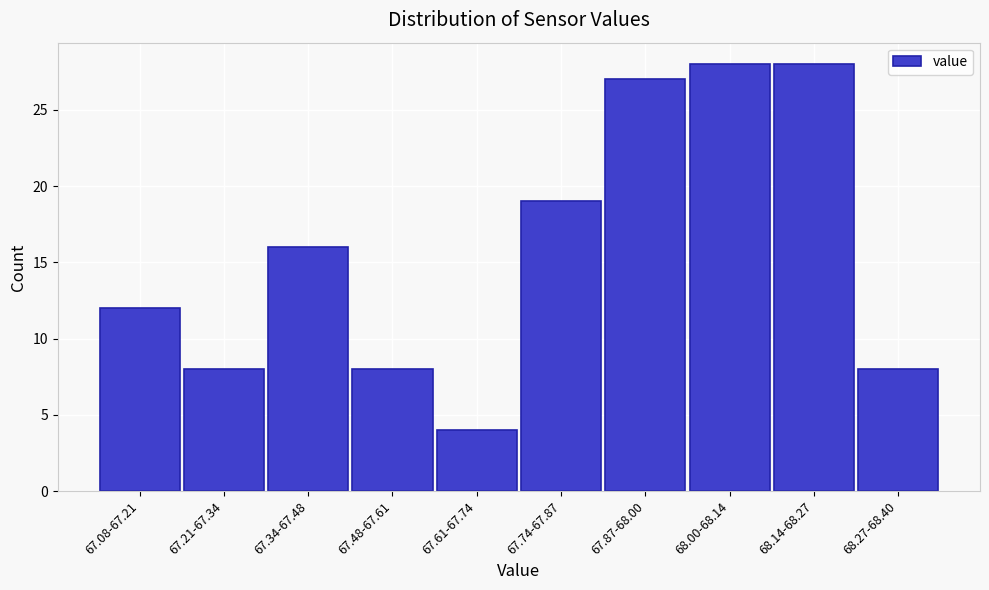

Reading left to right, list all the values displayed in this chart.

67.08-67.21=12	67.21-67.34=8	67.34-67.48=16	67.48-67.61=8	67.61-67.74=4	67.74-67.87=19	67.87-68.00=27	68.00-68.14=28	68.14-68.27=28	68.27-68.40=8